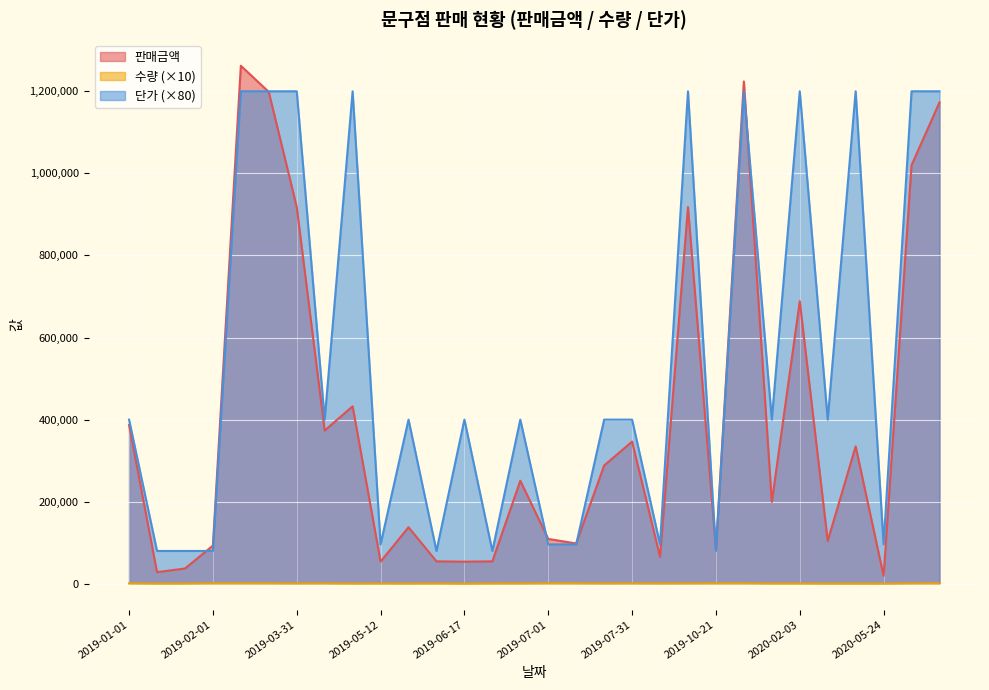

What is the average value of the 단가 series?

552000